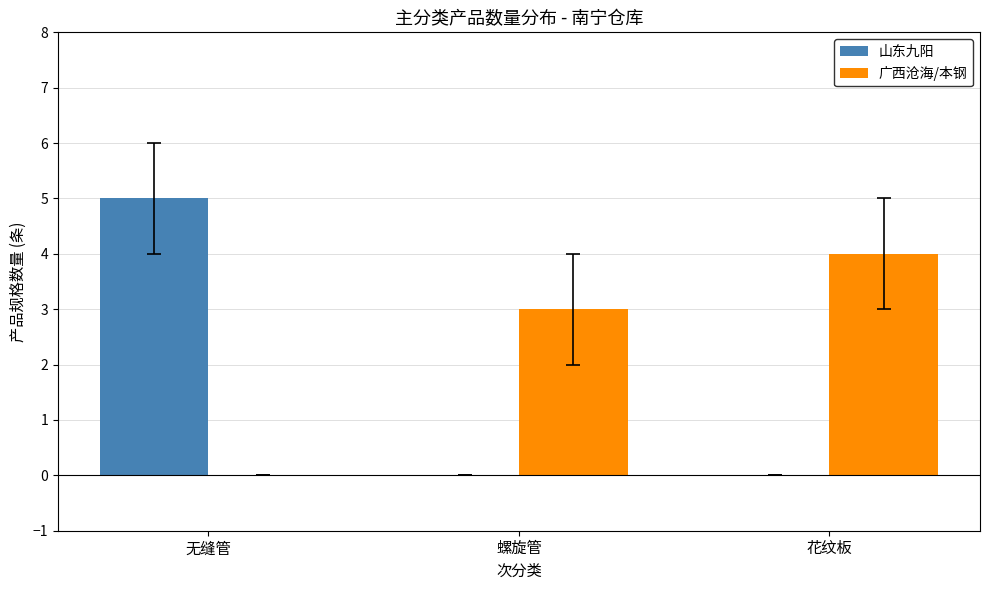

Read the 广西沧海/本钢 value at 花纹板.

4